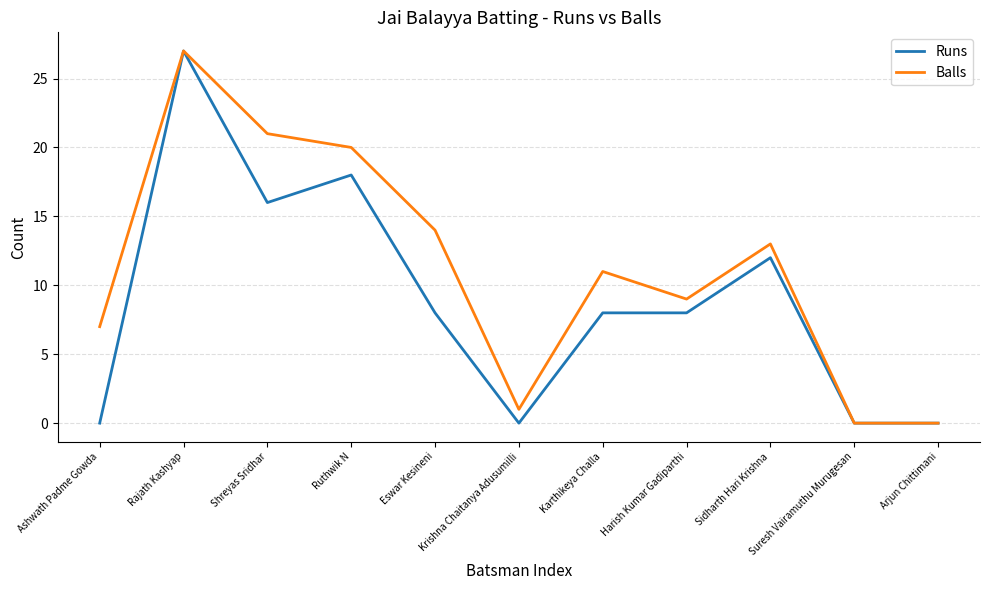

How many lines are shown in the chart?

2